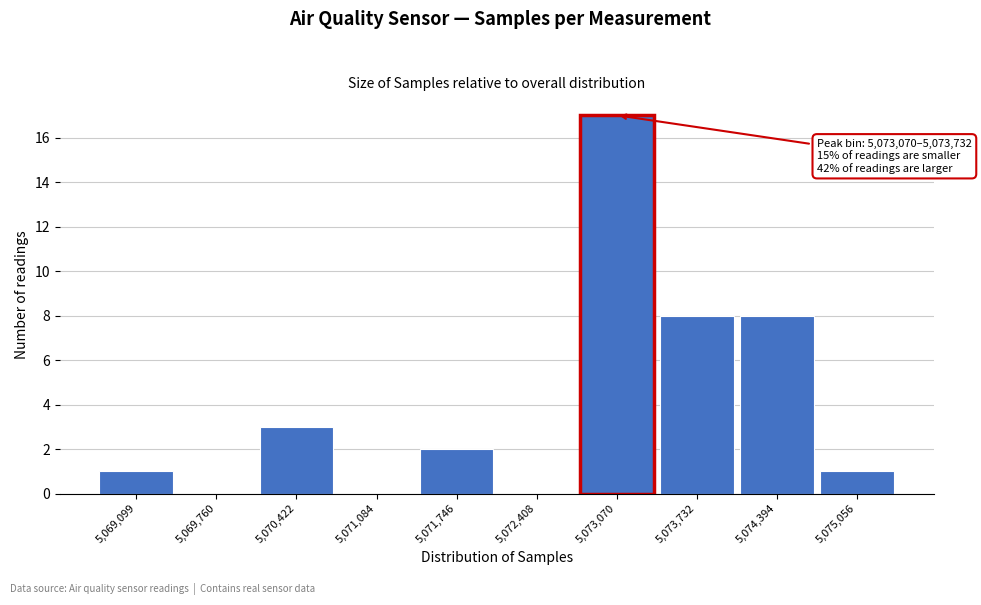

Reading right to left, what are all the values shown in this chart?

5,075,056=1	5,074,394=8	5,073,732=8	5,073,070=17	5,072,408=0	5,071,746=2	5,071,084=0	5,070,422=3	5,069,760=0	5,069,099=1